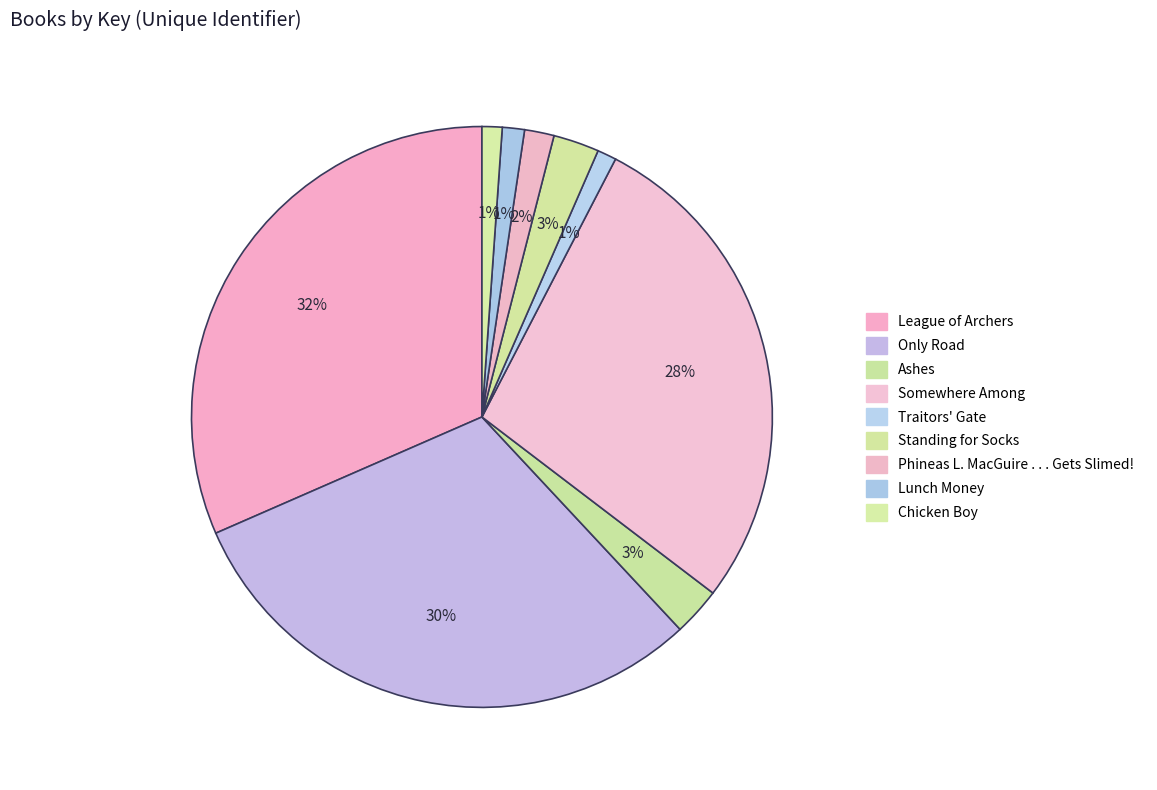

To the nearest percent, what is the average slice percentage?

11%